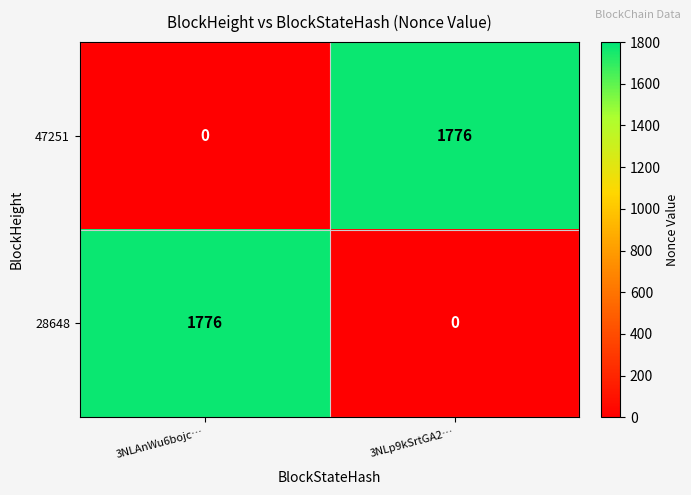

The 47251 series shows -1069 at 3NLAnWu6bojc…. True or false?

False